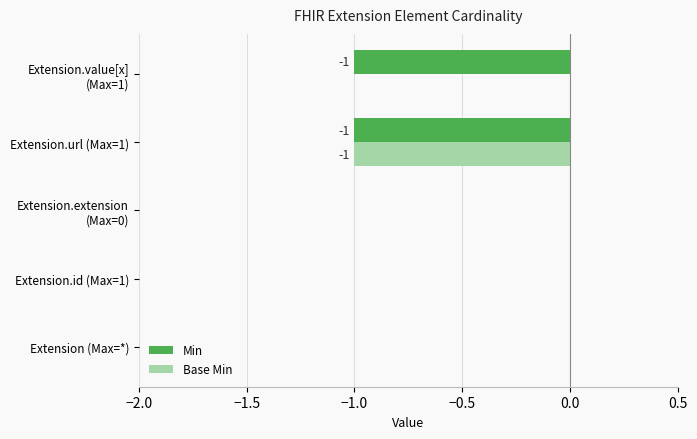

Which series changed the most between Extension.url (Max=1) and Extension.value[x] (Max=1)?

Base Min